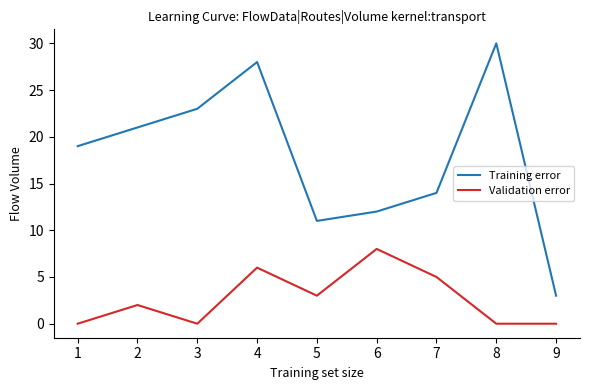

Rank the series by their maximum value, from lowest to highest.

Validation error, Training error